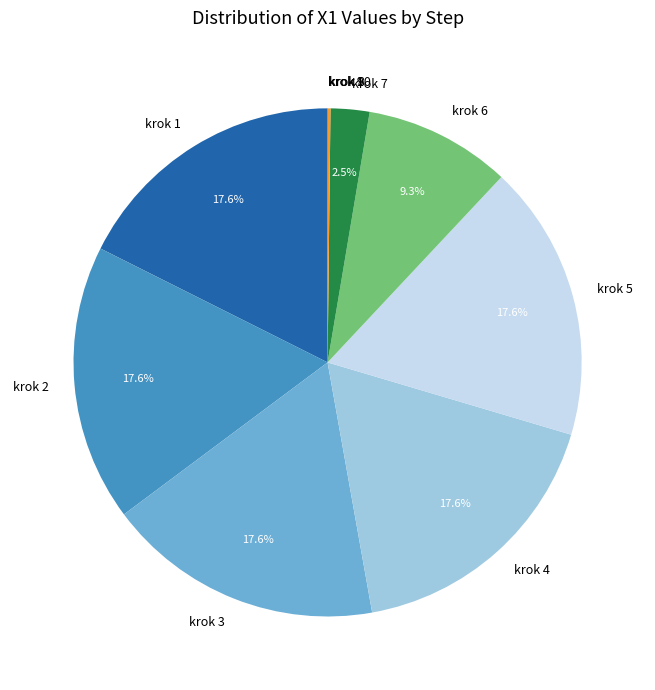

Combined, what portion of the pie is krok 6 and krok 3?

26.9%